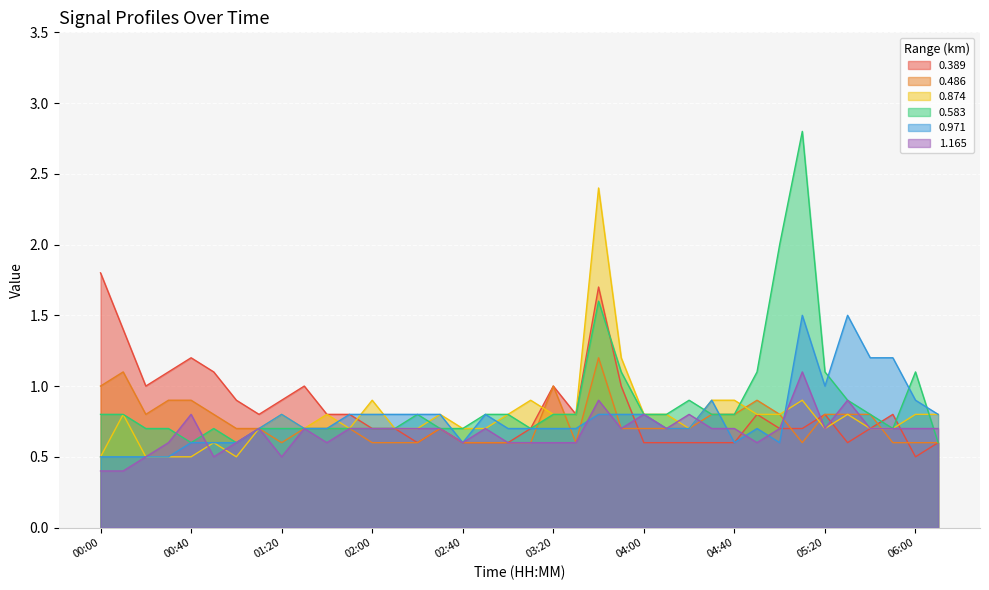

Reading left to right, list all the values displayed in this chart.

0.389: 1.8	1.4	1.0	1.1	1.2	1.1	0.9	0.8	0.9	1.0	0.8	0.8	0.7	0.7	0.6	0.7	0.6	0.6	0.6	0.7	1.0	0.8	1.7	1.0	0.6	0.6	0.6	0.6	0.6	0.8	0.7	0.7	0.8	0.6	0.7	0.8	0.5	0.6
0.486: 1.0	1.1	0.8	0.9	0.9	0.8	0.7	0.7	0.6	0.7	0.7	0.7	0.6	0.6	0.6	0.7	0.6	0.6	0.6	0.6	1.0	0.6	1.2	0.7	0.7	0.7	0.7	0.8	0.8	0.9	0.8	0.6	0.8	0.8	0.8	0.6	0.6	0.6
0.874: 0.5	0.8	0.5	0.5	0.5	0.6	0.5	0.7	0.8	0.7	0.8	0.7	0.9	0.7	0.7	0.8	0.7	0.7	0.8	0.9	0.8	0.8	2.4	1.2	0.8	0.8	0.7	0.9	0.9	0.8	0.8	0.9	0.7	0.8	0.7	0.7	0.8	0.8
0.583: 0.8	0.8	0.7	0.7	0.6	0.7	0.6	0.7	0.7	0.7	0.7	0.7	0.7	0.7	0.8	0.7	0.7	0.8	0.8	0.7	0.8	0.8	1.6	1.1	0.8	0.8	0.9	0.8	0.8	1.1	2.0	2.8	1.1	0.9	0.8	0.7	1.1	0.6
0.971: 0.5	0.5	0.5	0.5	0.6	0.6	0.6	0.7	0.8	0.7	0.7	0.8	0.8	0.8	0.8	0.8	0.6	0.8	0.7	0.7	0.7	0.7	0.8	0.8	0.8	0.7	0.7	0.9	0.6	0.7	0.6	1.5	1.0	1.5	1.2	1.2	0.9	0.8
1.165: 0.4	0.4	0.5	0.6	0.8	0.5	0.6	0.7	0.5	0.7	0.6	0.7	0.7	0.7	0.7	0.7	0.6	0.7	0.6	0.6	0.6	0.6	0.9	0.7	0.8	0.7	0.8	0.7	0.7	0.6	0.7	1.1	0.7	0.9	0.7	0.7	0.7	0.7